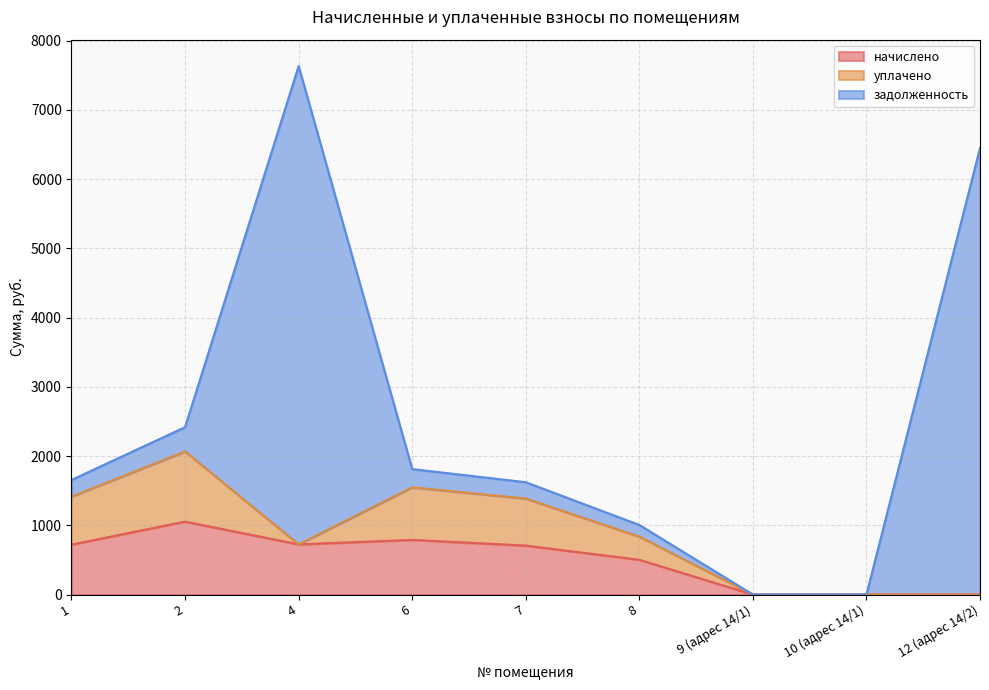

How many values in начислено are above zero?

6